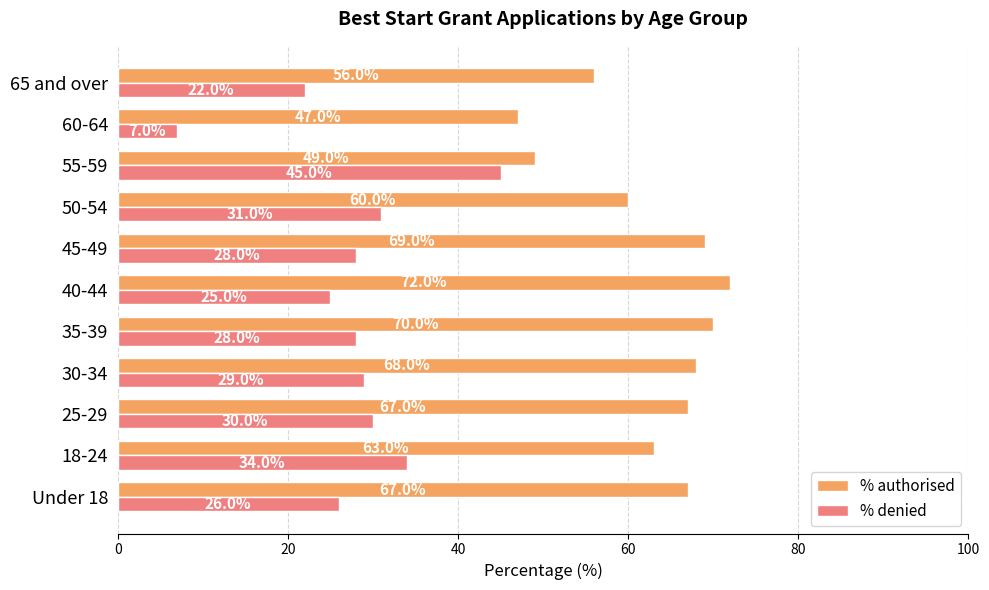

Rank the series by their average value, from lowest to highest.

% denied, % authorised